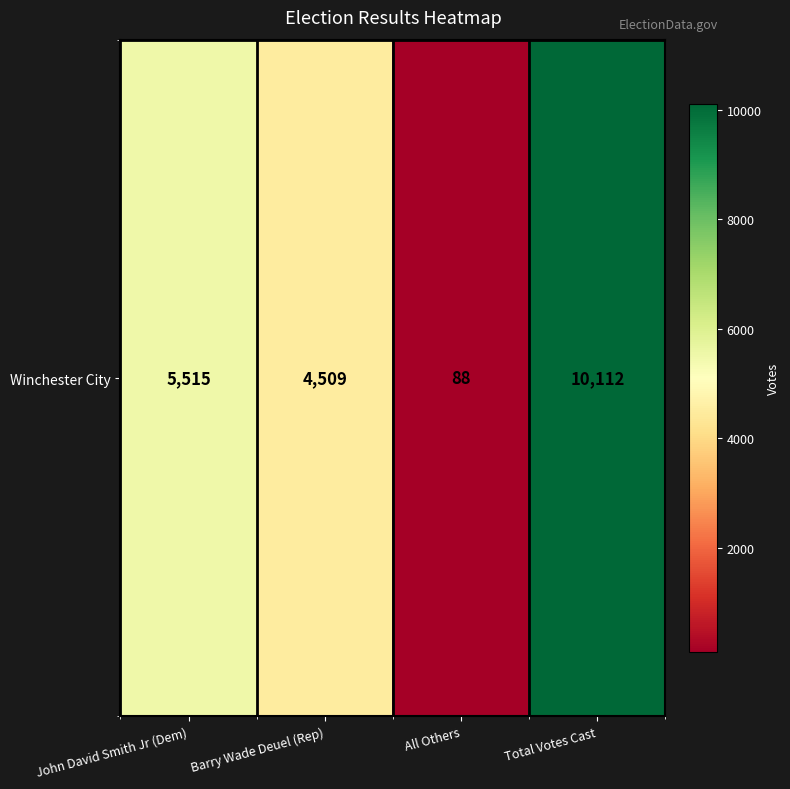

List the labels in order of value, smallest first.

All Others, Barry Wade Deuel (Rep), John David Smith Jr (Dem), Total Votes Cast